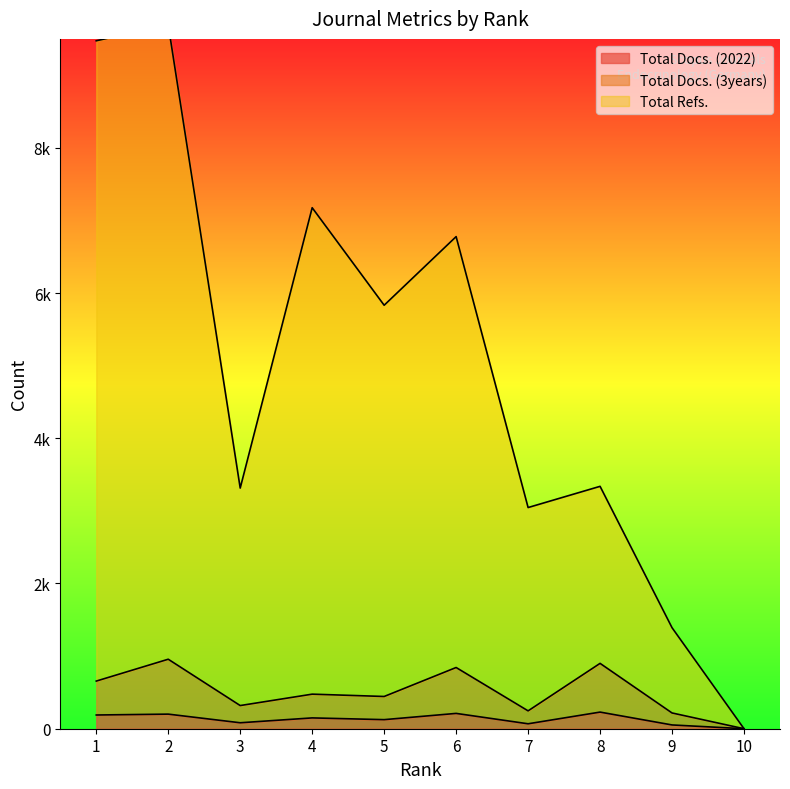

True or false: Total Docs. (3years) and Total Docs. (2022) intersect in this chart.

False